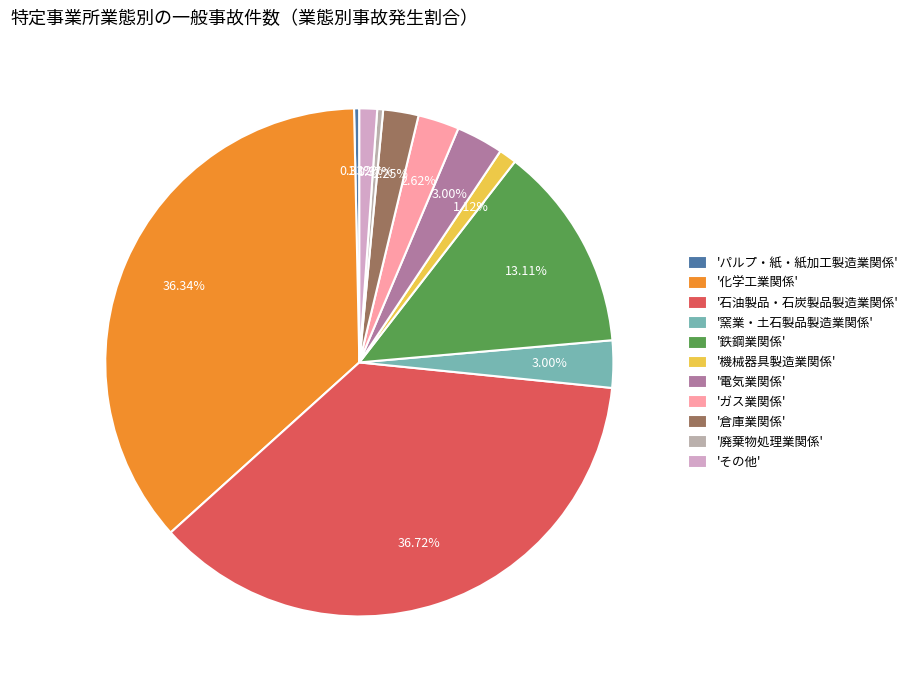

How many slices are in this pie chart?

11